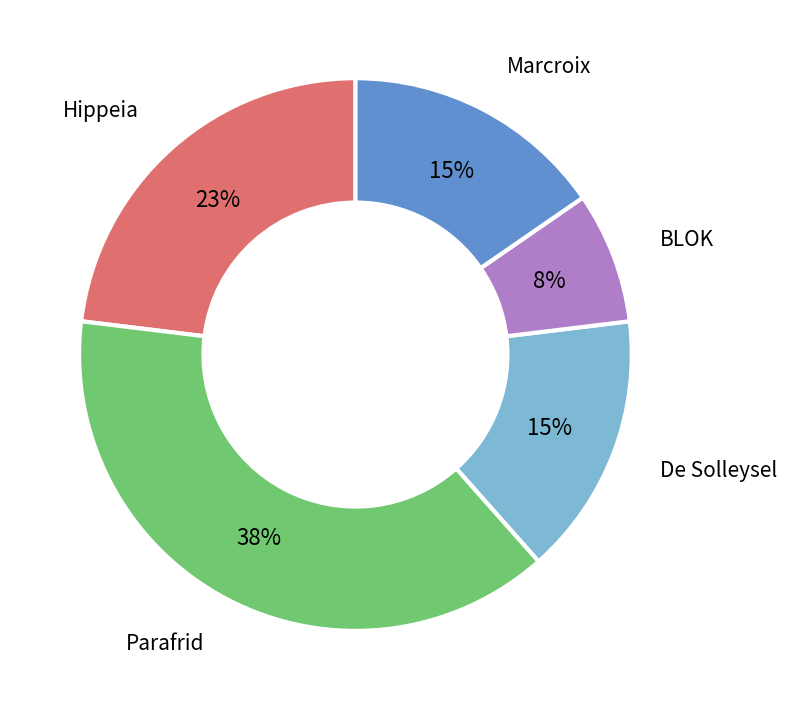

To the nearest percent, what is the average slice percentage?

20%